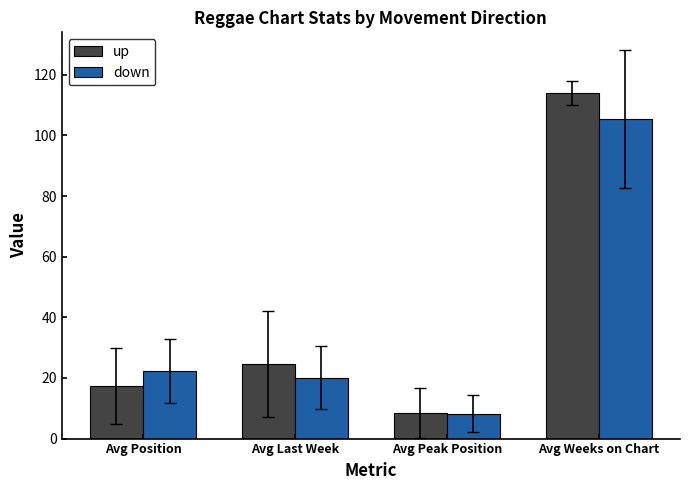

Reading left to right, extract all data points from this chart.

up: Avg Position=17.3	Avg Last Week=24.6	Avg Peak Position=8.4	Avg Weeks on Chart=114.0
down: Avg Position=22.2	Avg Last Week=20.1	Avg Peak Position=8.3	Avg Weeks on Chart=105.4